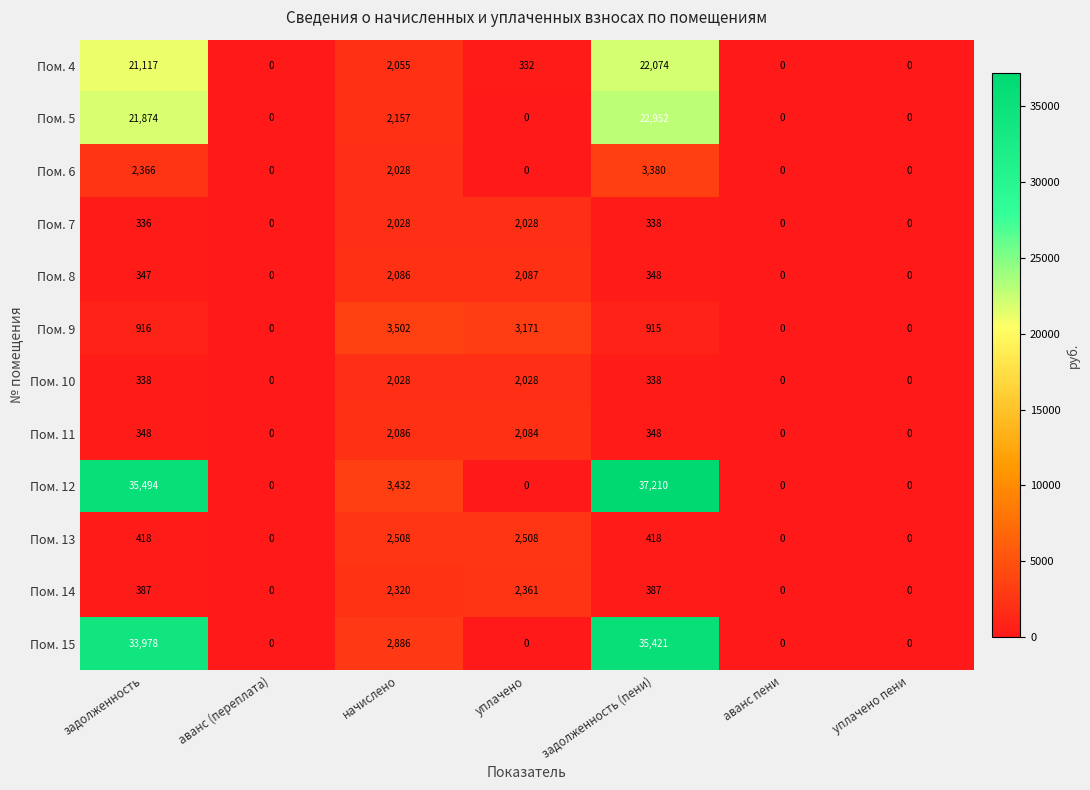

What is the sum of all Пом. 11 values?

4866